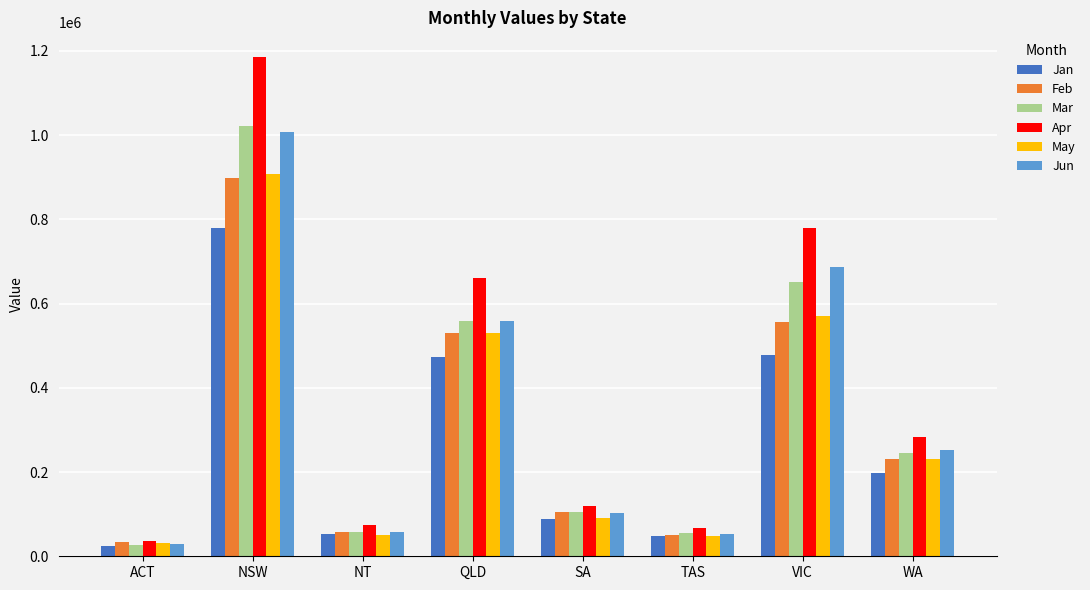

At how many categories does at least one series exceed 883695?

1